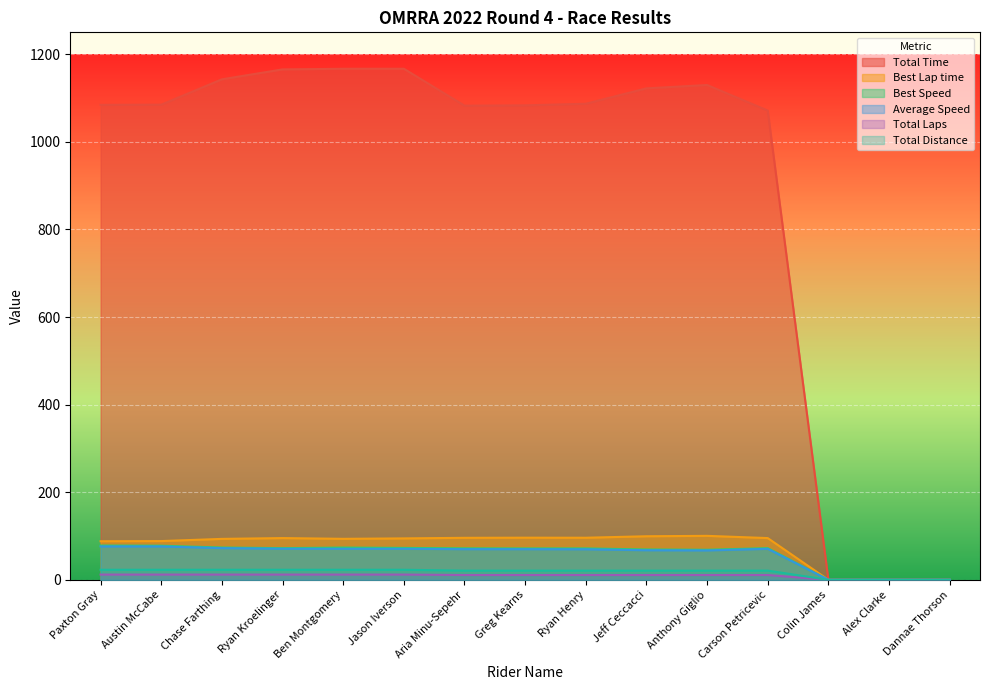

Reading right to left, list all the values displayed in this chart.

Total Time: 0.0	0.0	0.0	1071.4	1129.7	1122.1	1086.9	1083.3	1082.6	1166.9	1166.8	1165.4	1142.7	1084.9	1084.4
Best Lap time: 0.0	0.0	0.0	95.3	100.4	99.5	96.1	96.2	95.9	94.6	93.6	95.3	93.5	88.5	88.1
Best Speed: 0.0	0.0	0.0	72.3	68.6	69.3	71.7	71.6	71.9	72.9	73.6	72.3	73.7	77.9	78.2
Average Speed: 0.0	0.0	0.0	70.8	67.1	67.6	69.8	70.0	70.0	70.9	70.9	71.0	72.4	76.3	76.3
Total Laps: 0.0	0.0	0.0	11.0	11.0	11.0	11.0	11.0	11.0	12.0	12.0	12.0	12.0	12.0	12.0
Total Distance: 0.0	0.0	0.0	21.1	21.1	21.1	21.1	21.1	21.1	23.0	23.0	23.0	23.0	23.0	23.0